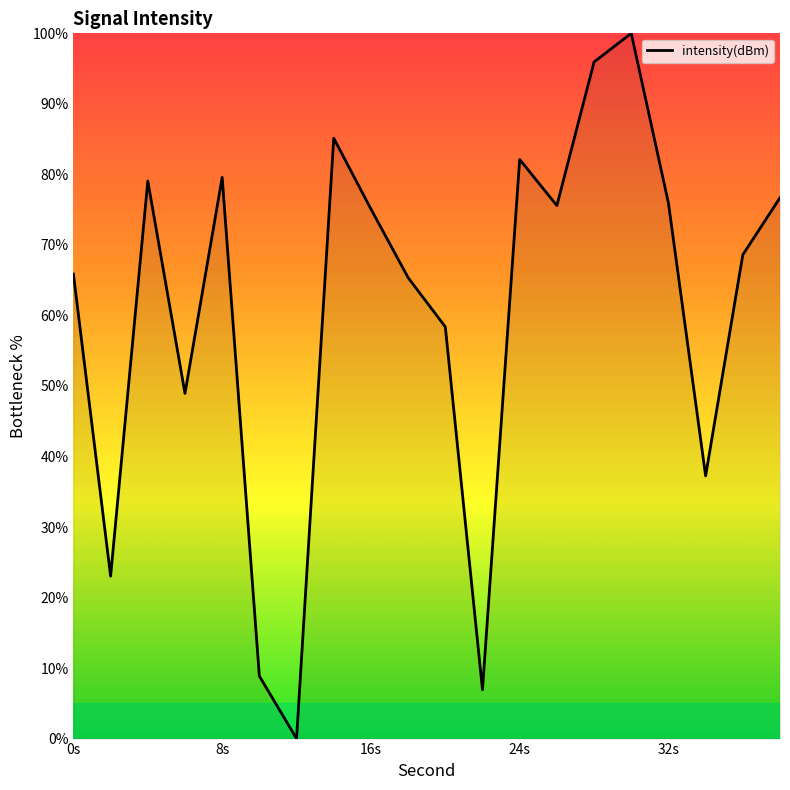

What is the greatest value displayed?

100.0